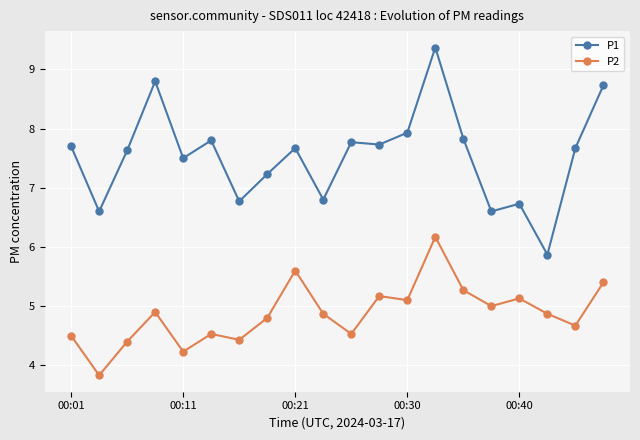

What is the maximum value for P1?

9.4